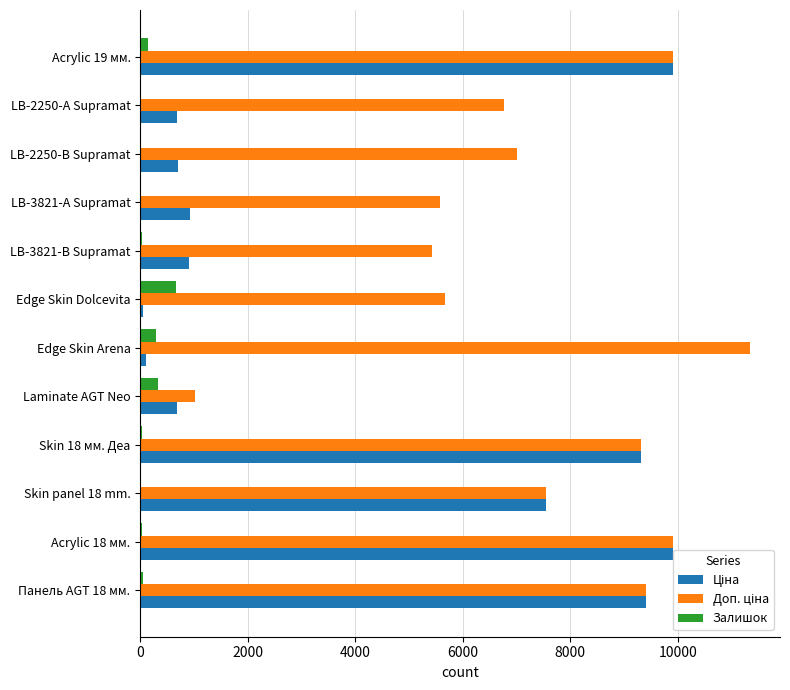

What is the maximum value shown in the chart?

11334.0